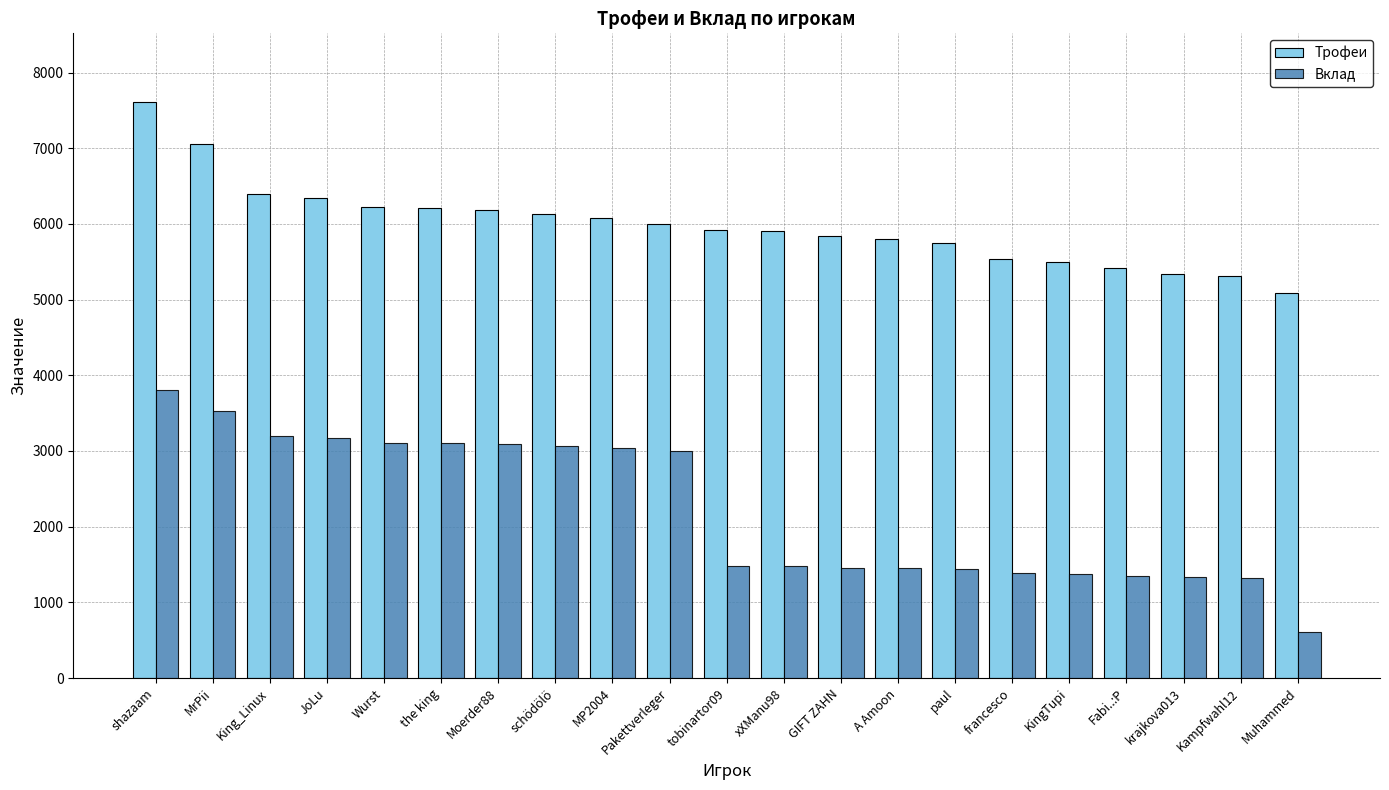

Rank the series by their maximum value, from highest to lowest.

Трофеи, Вклад